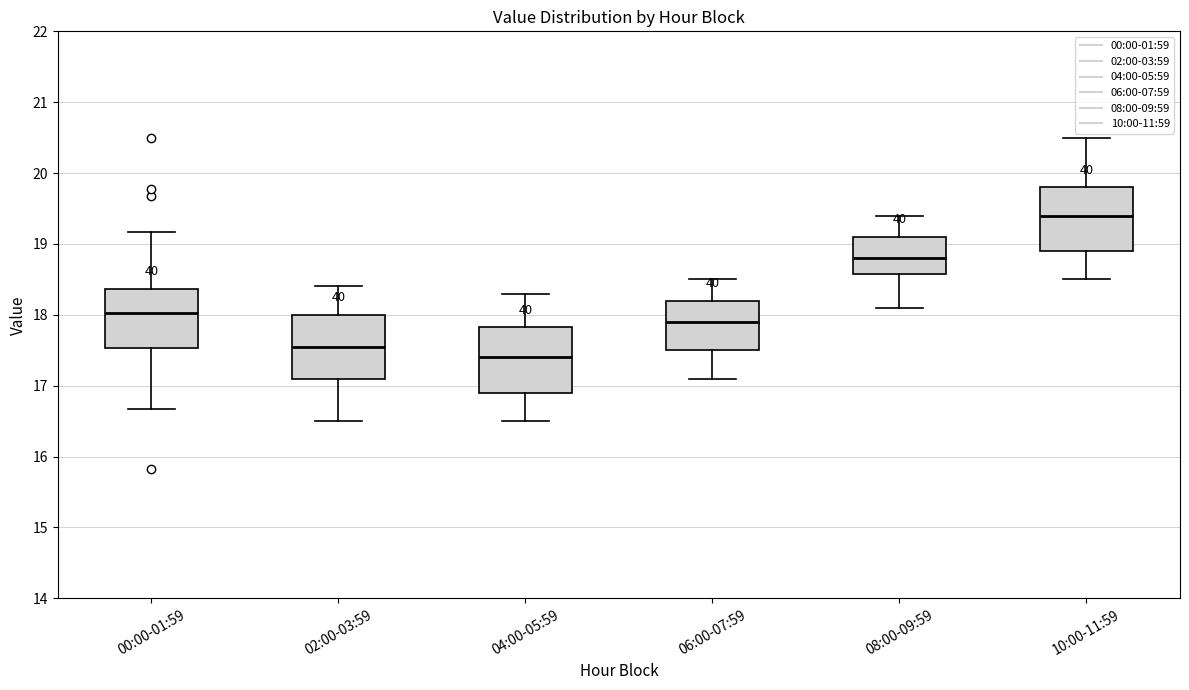

Reading left to right, read every box against the y-axis: the position of its median line, the range the box covers, and the ends of its whiskers. The values are not printed on the chart, so give them approximately, as read against the axis.

00:00-01:59: median 18.0, box 17.5 to 18.4, whiskers 16.7 to 19.2
02:00-03:59: median 17.6, box 17.1 to 18.0, whiskers 16.5 to 18.4
04:00-05:59: median 17.4, box 16.9 to 17.8, whiskers 16.5 to 18.3
06:00-07:59: median 17.9, box 17.5 to 18.2, whiskers 17.1 to 18.5
08:00-09:59: median 18.8, box 18.6 to 19.1, whiskers 18.1 to 19.4
10:00-11:59: median 19.4, box 18.9 to 19.8, whiskers 18.5 to 20.5